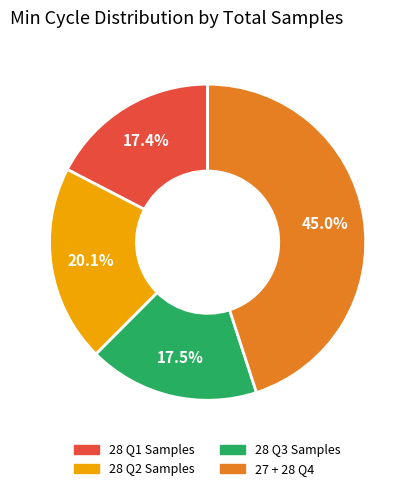

Is there any slice that represents more than half of the pie?

No